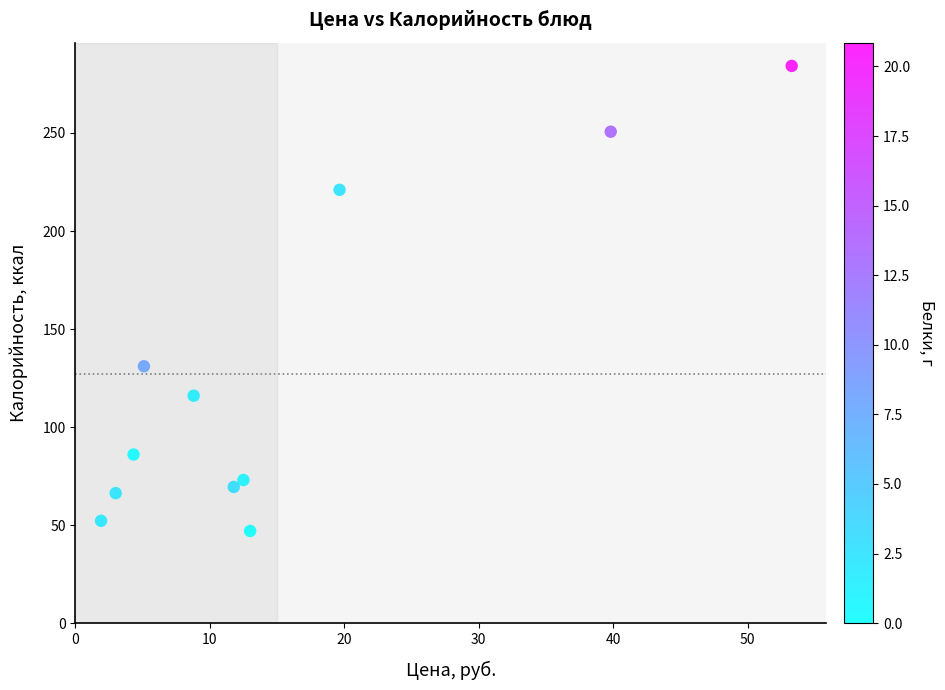

What is the range of X values (max minus min)?

51.4